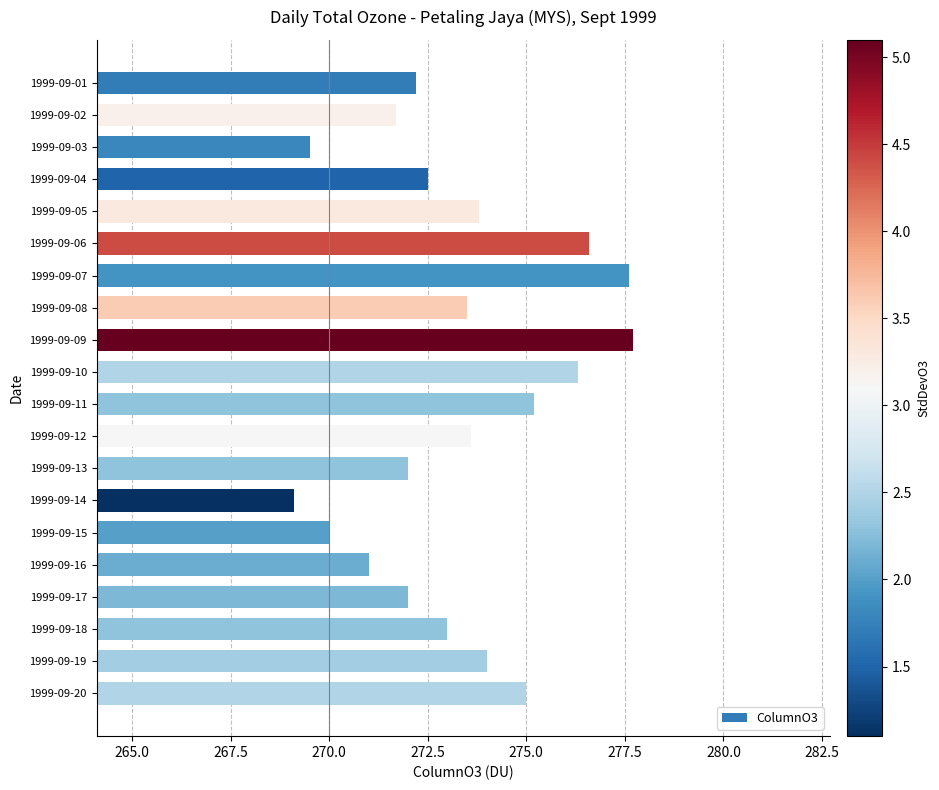

At which label is the value closest to 273?

1999-09-18